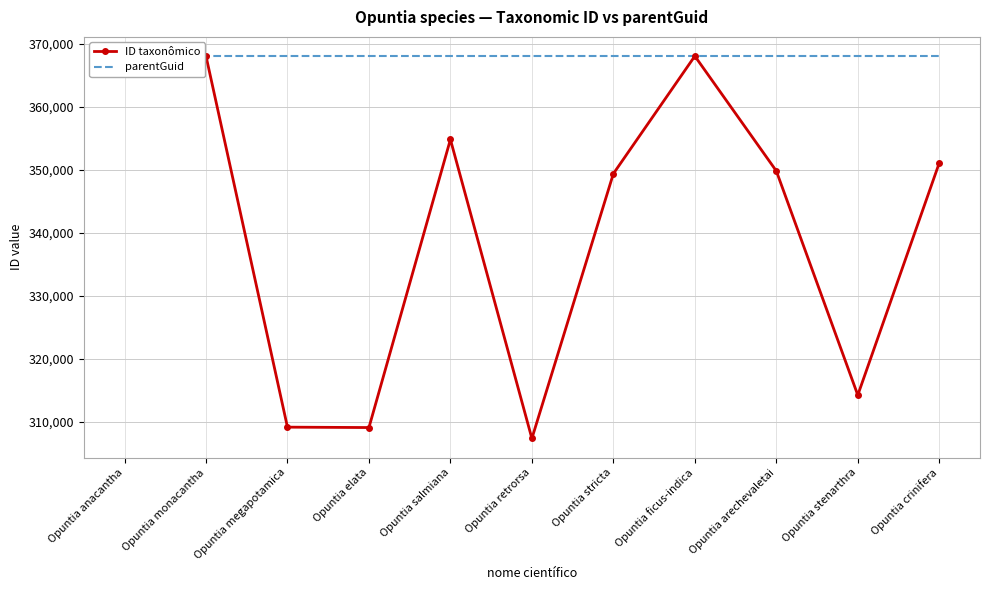

At which label does parentGuid reach its minimum?

Opuntia anacantha